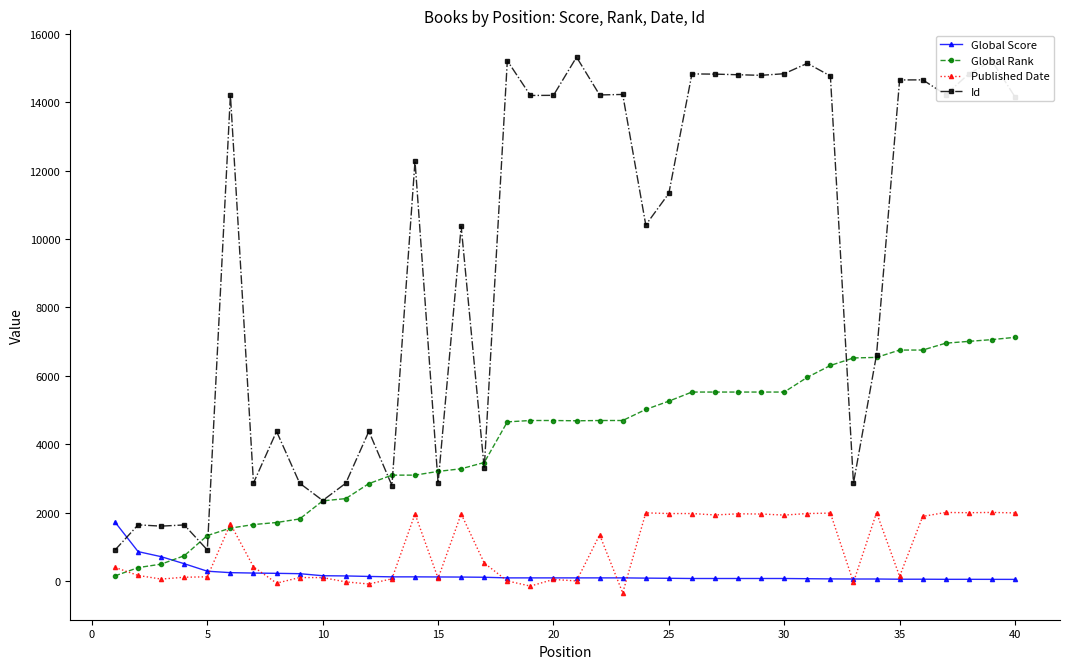

What is the average value of the Global Rank series?

4162